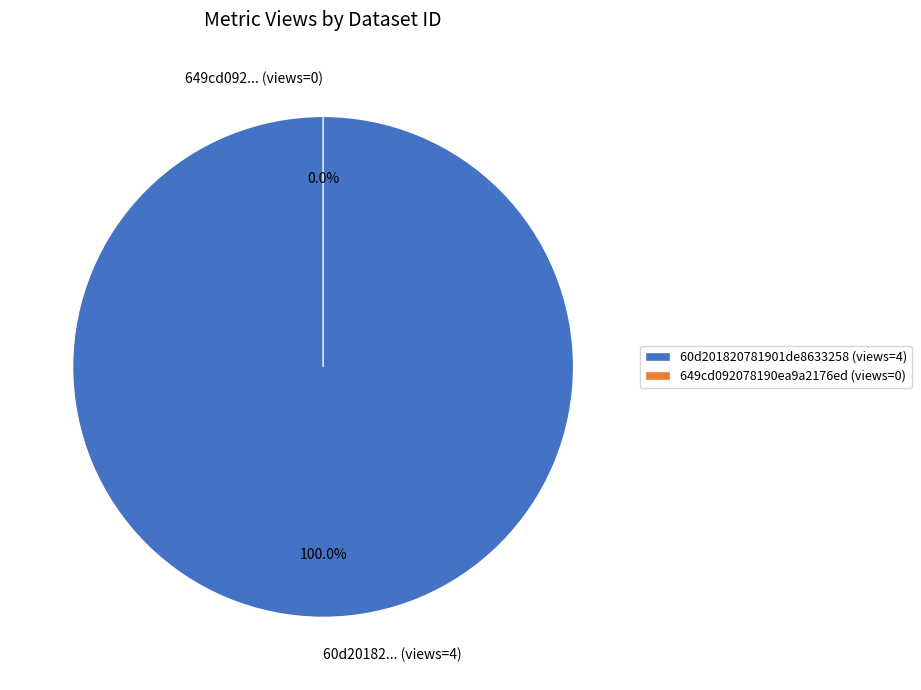

Does 649cd092078190ea9a2176ed account for over 50% of the chart?

No